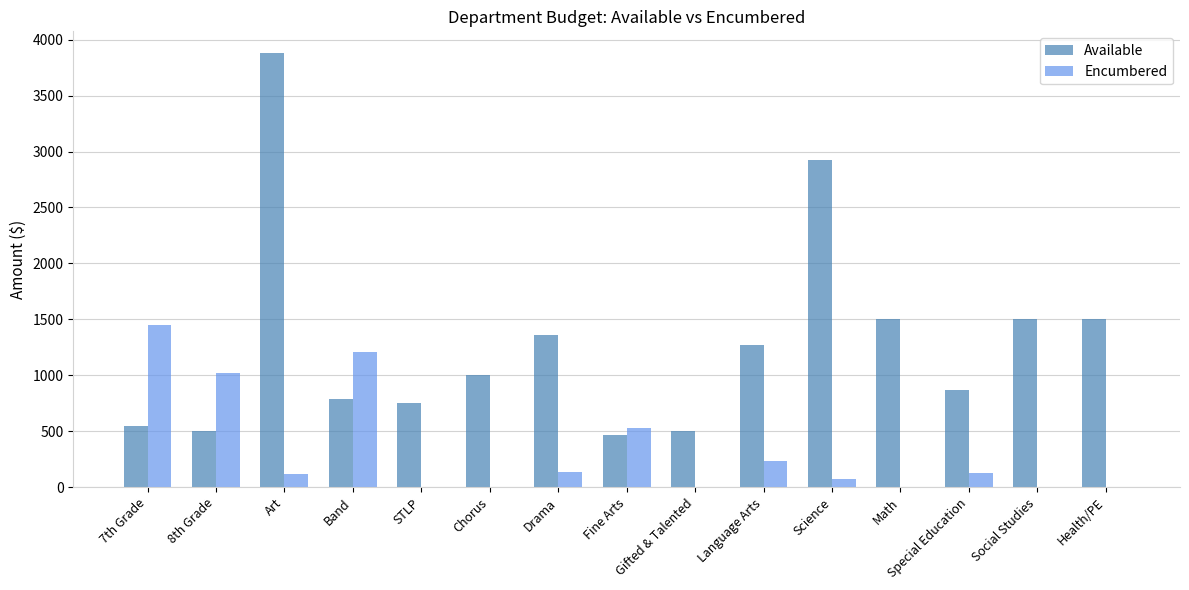

Does the chart contain stacked bars?

No